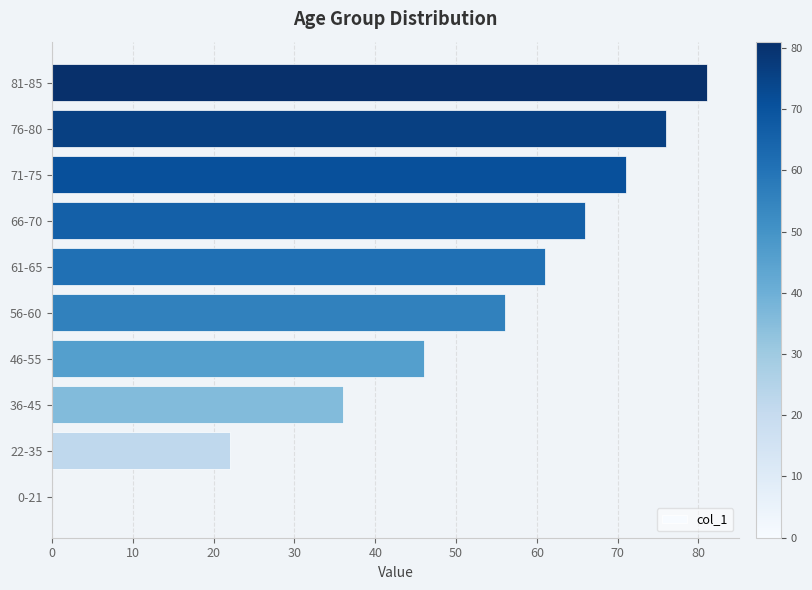

Are the bars grouped side by side (vs. stacked)?

No